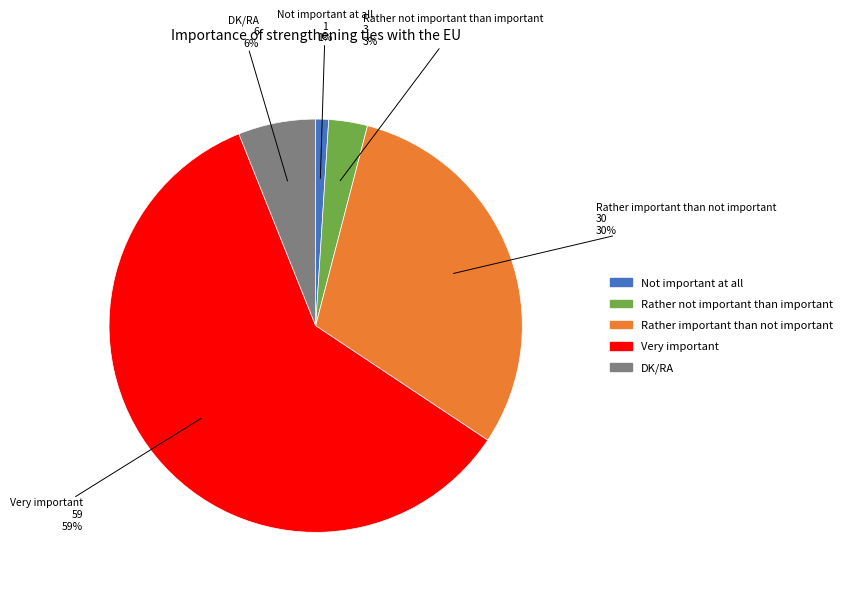

Count the number of slices in the pie.

5